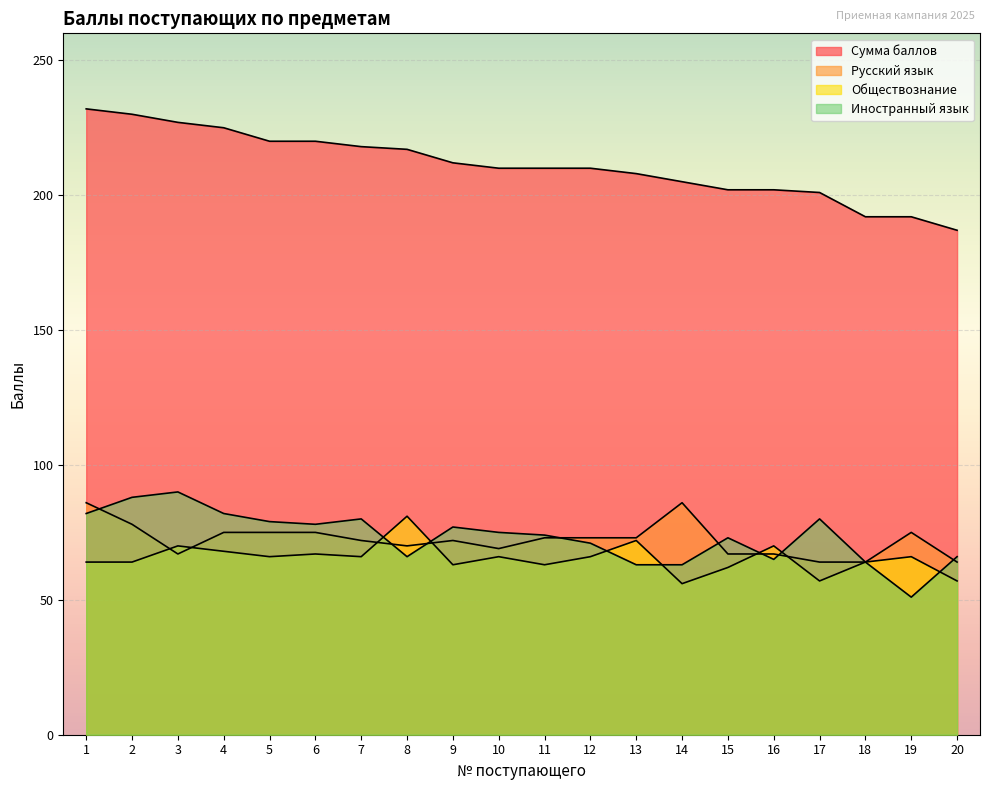

The value of Сумма баллов at 18 is 192. True or false?

True